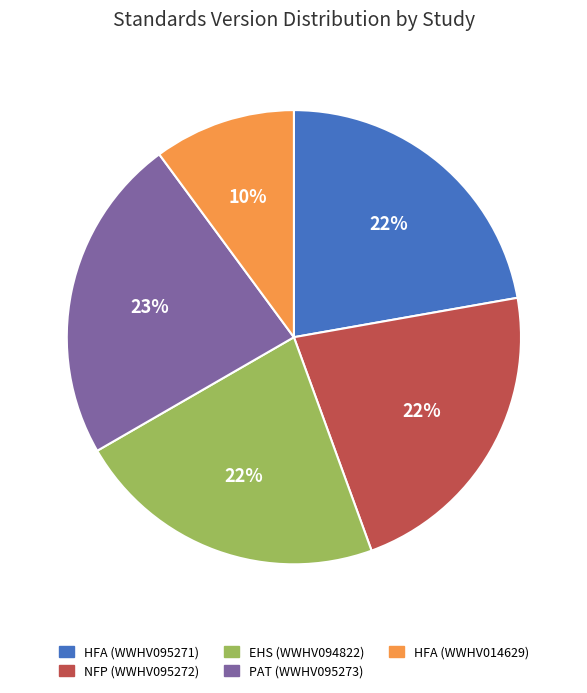

Count the number of slices in the pie.

5